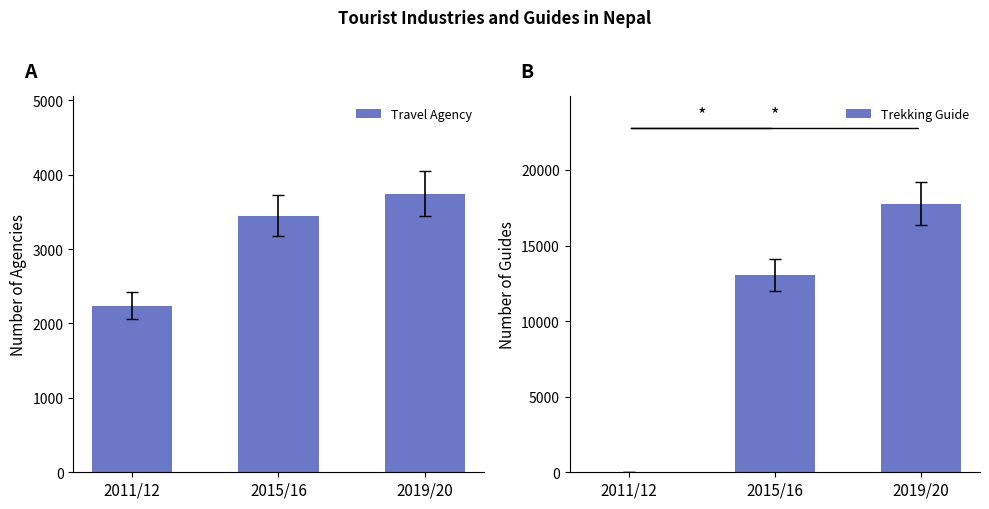

What is the maximum value for Travel Agency?

3743